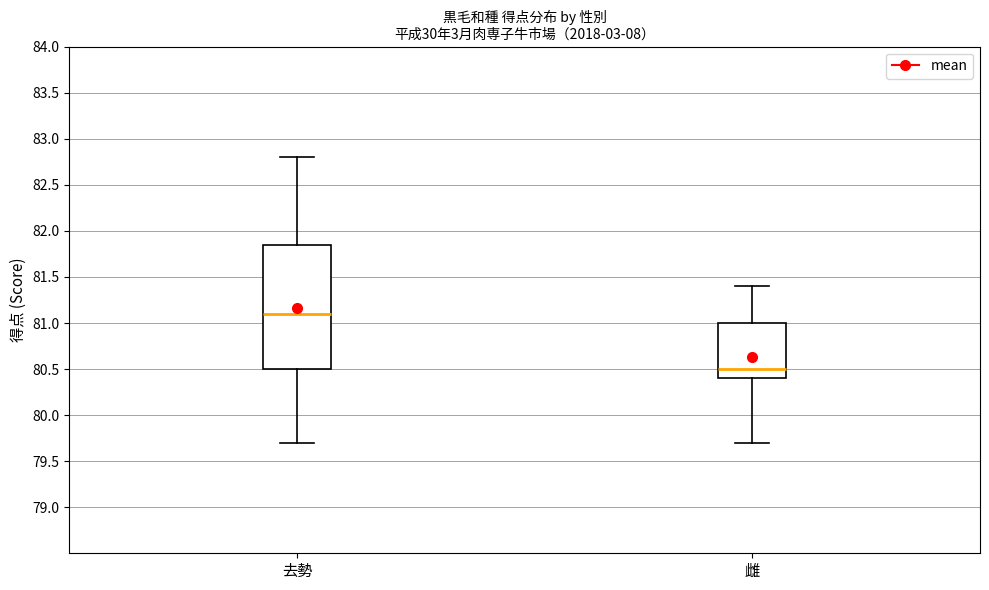

Where does the lower whisker of the box for 去勢 end on the y-axis? The values are not printed on the chart, so give them approximately, as read against the axis.

79.70